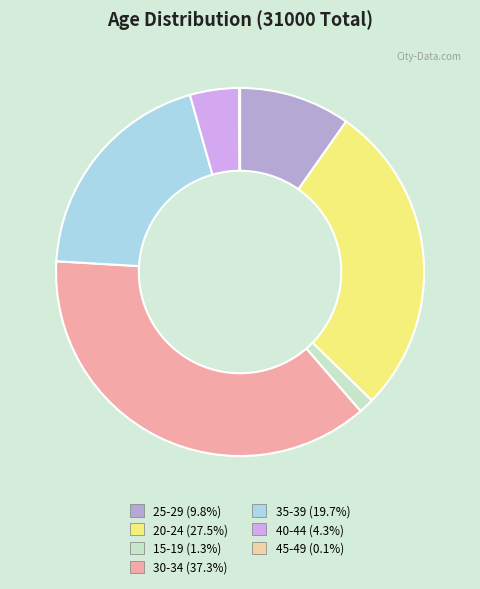

Approximately how many times larger is the value at 35-39 (19.7%) compared to 40-44 (4.3%)?

4.6